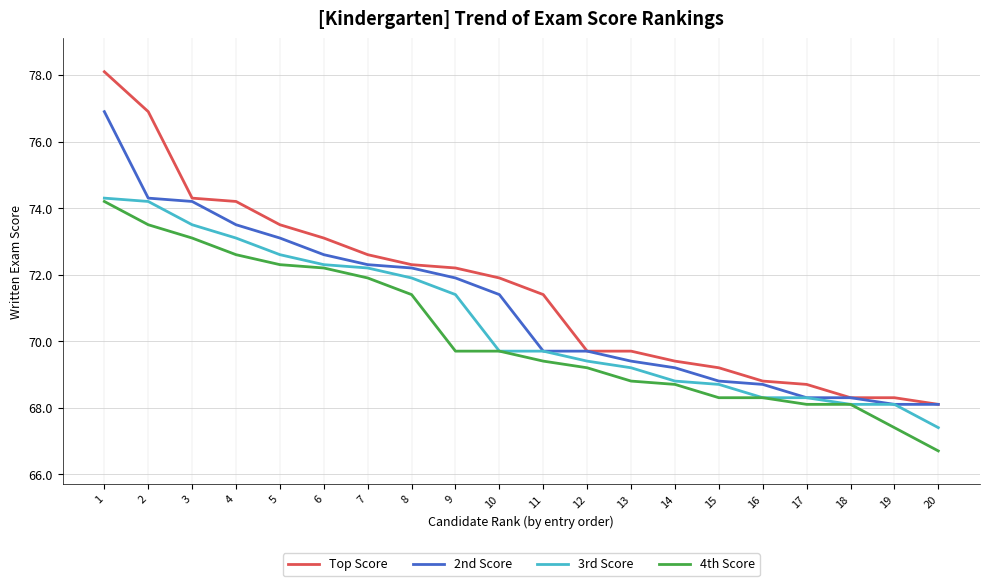

Count the number of categories in the chart.

20